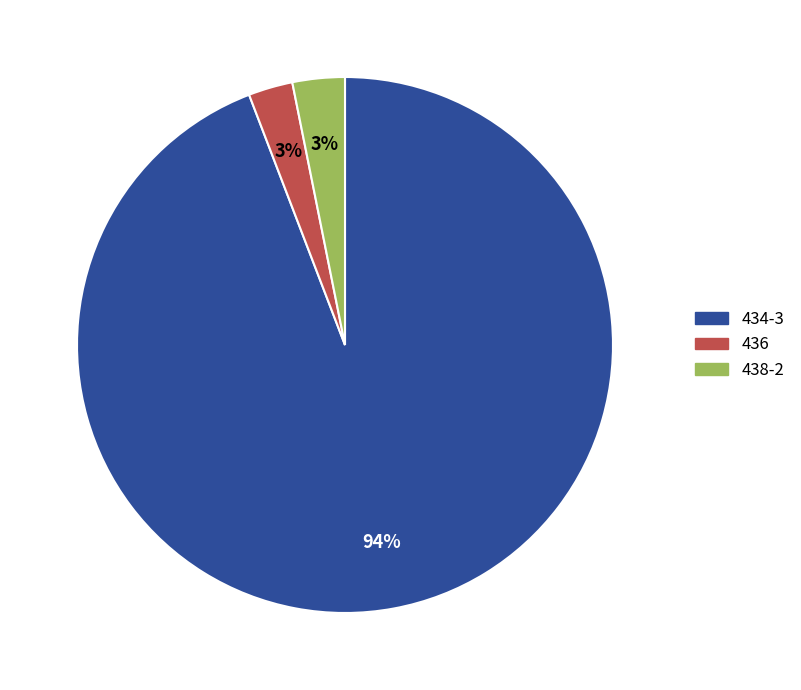

Does 434-3 account for over 50% of the chart?

Yes